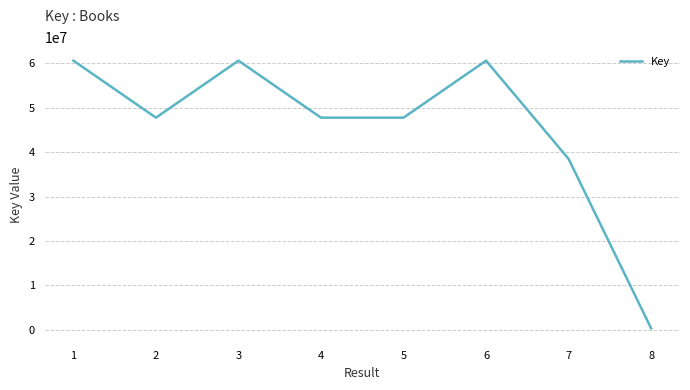

What is the change in value from 2 to 8?

-47422684